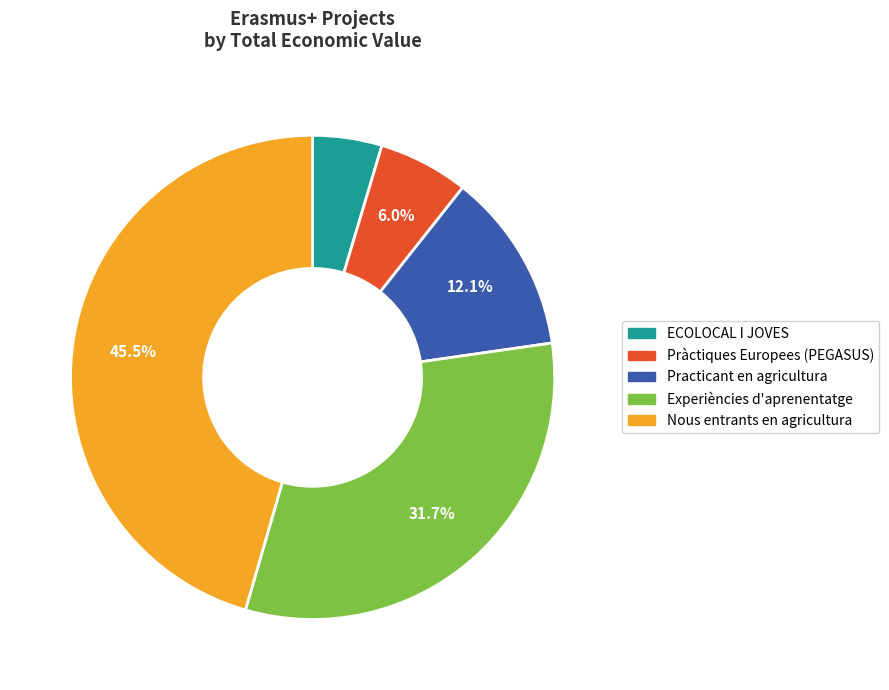

How much of the chart is everything except Experiències d'aprenentatge?

68.3%